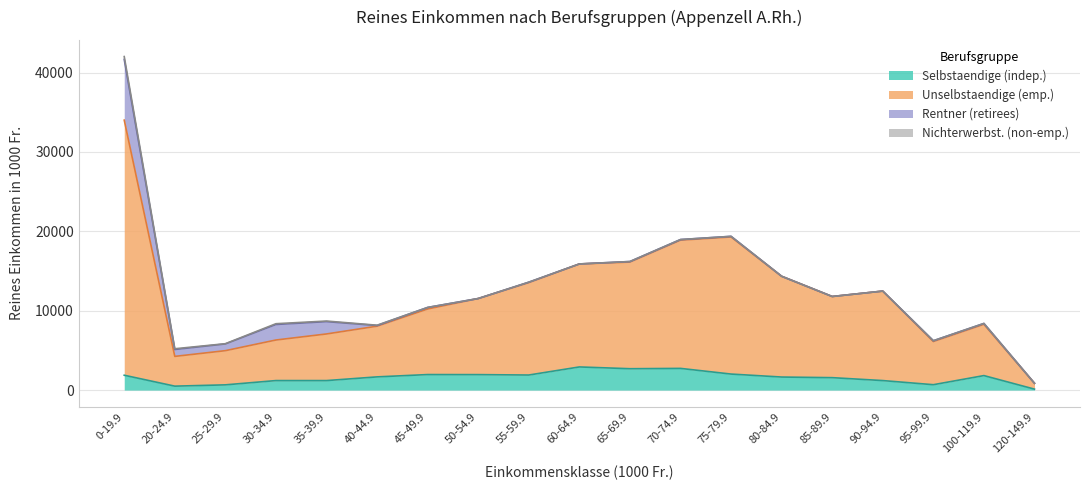

The Selbstaendige (indep.) series shows 1198.6 at 35-39.9. True or false?

True